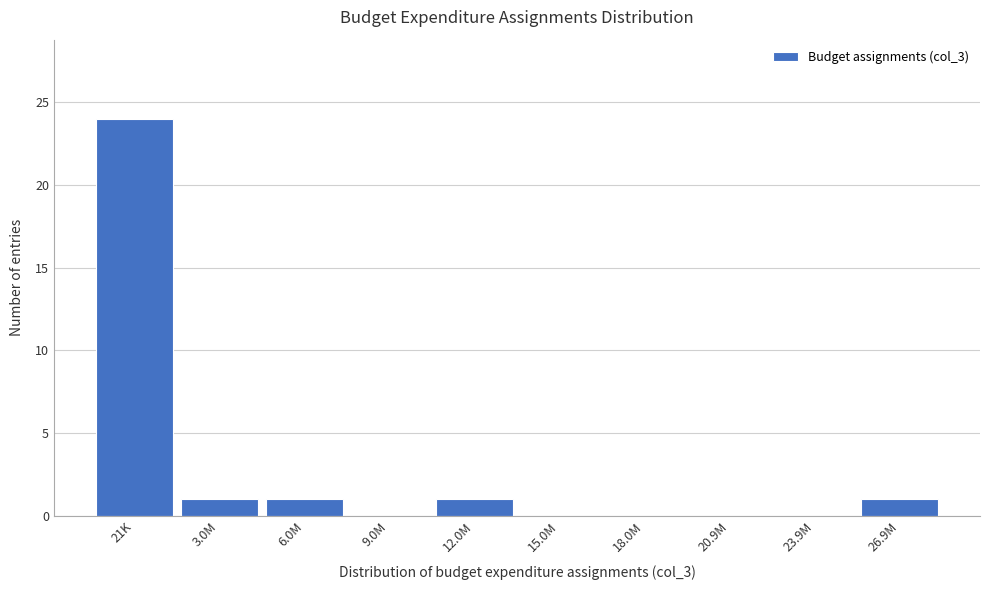

Reading left to right, extract all data points from this chart.

21K=24	3.0M=1	6.0M=1	9.0M=0	12.0M=1	15.0M=0	18.0M=0	20.9M=0	23.9M=0	26.9M=1